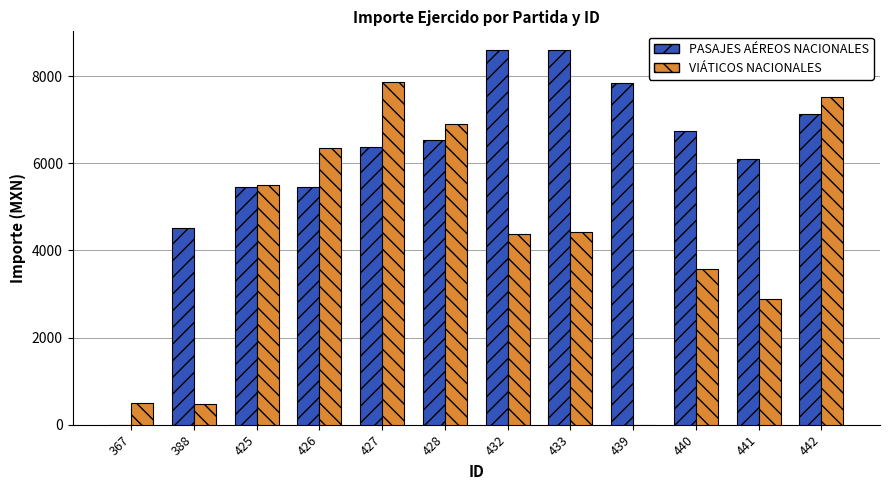

The value of PASAJES AÉREOS NACIONALES at 425 is 7169.6. True or false?

False